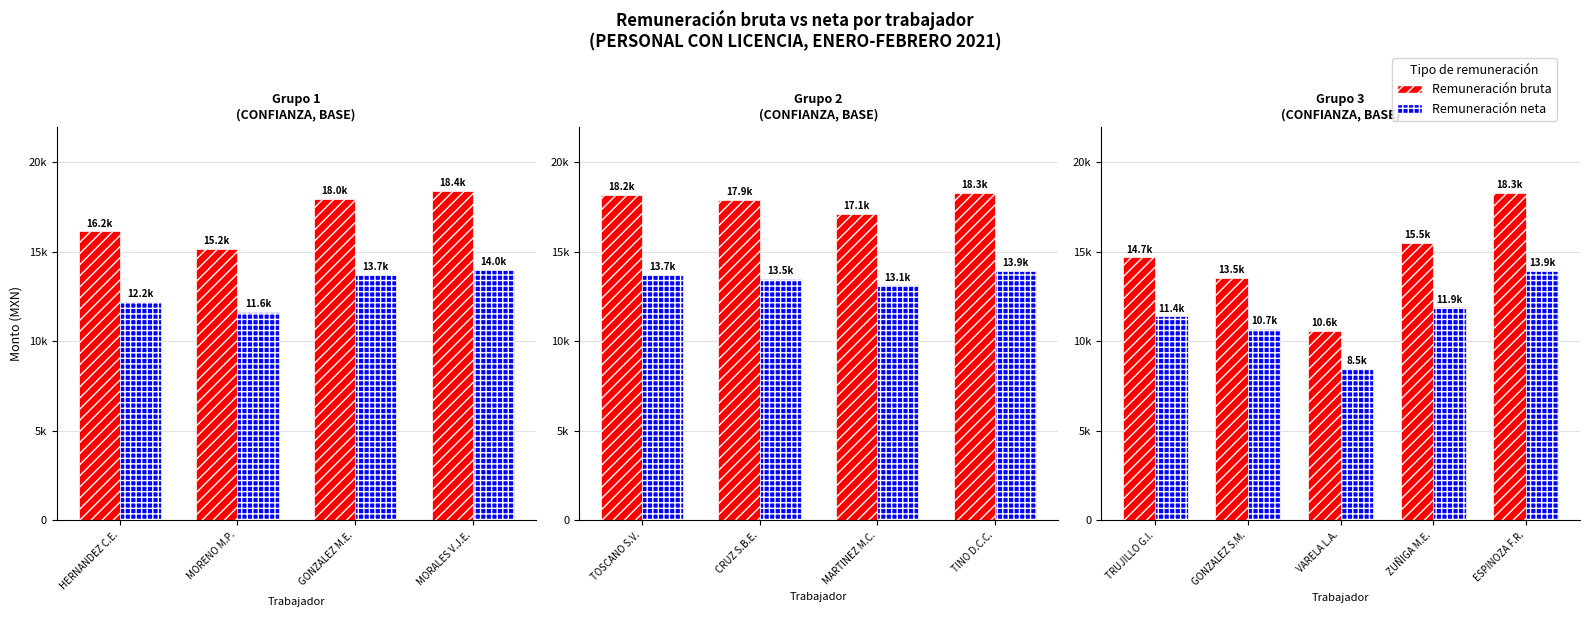

How many distinct data groups are displayed?

2